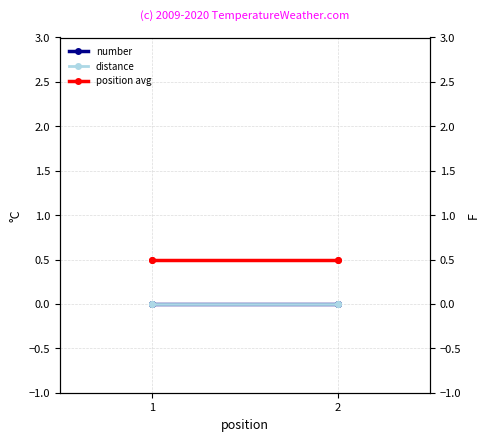

What are all the series names shown in the legend?

number, distance, position avg